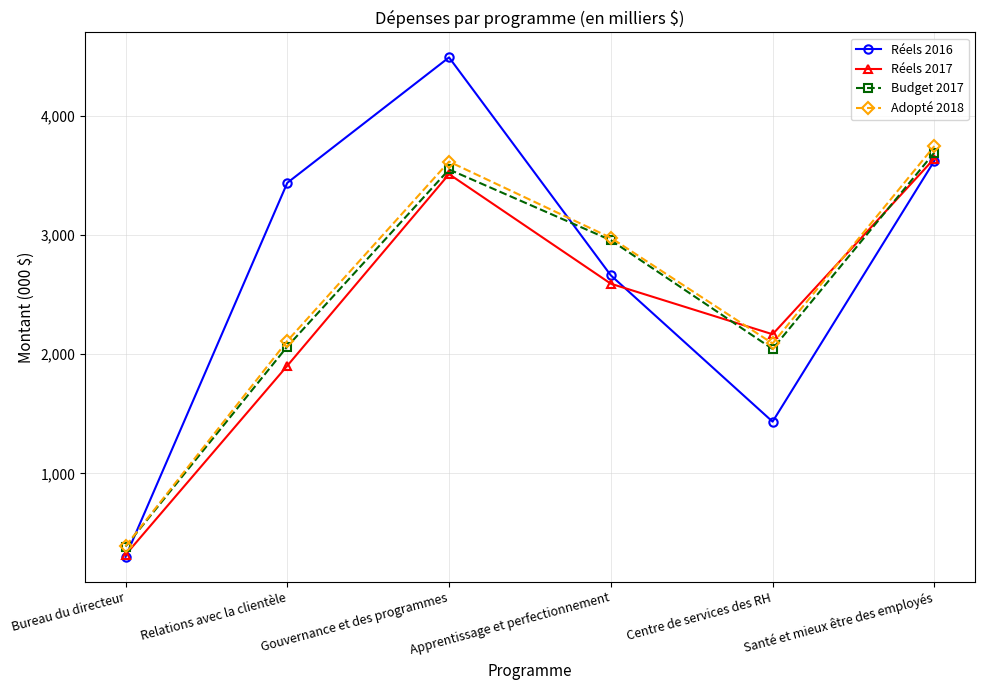

Reading left to right, what are all the values shown in this chart?

Réels 2016: 300	3437	4489	2661	1434	3621
Réels 2017: 317	1903	3510	2591	2167	3641
Budget 2017: 387	2064	3549	2956	2044	3691
Adopté 2018: 389	2111	3615	2976	2090	3745